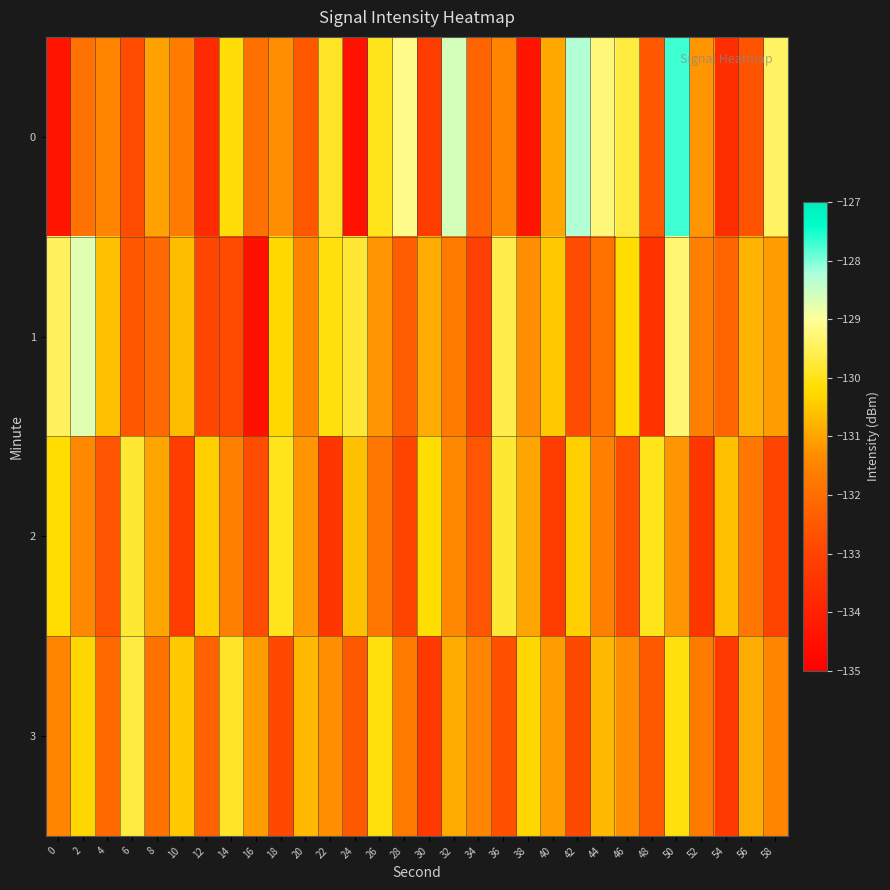

What is the total value across all series at 30?

-527.6